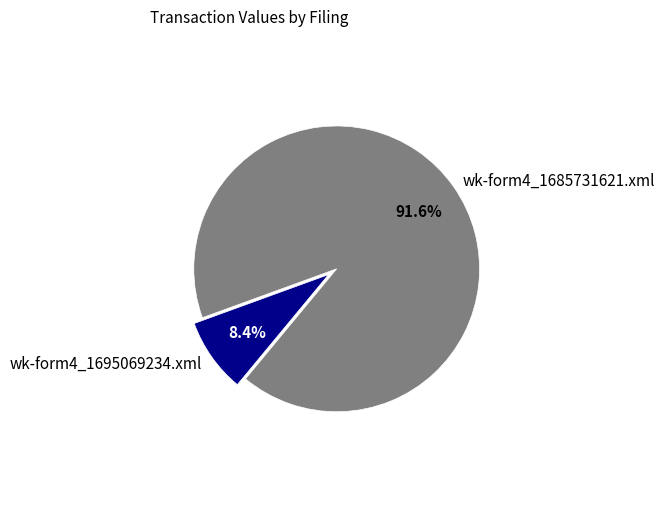

To the nearest percent, what portion does wk-form4_1695069234.xml represent?

8%